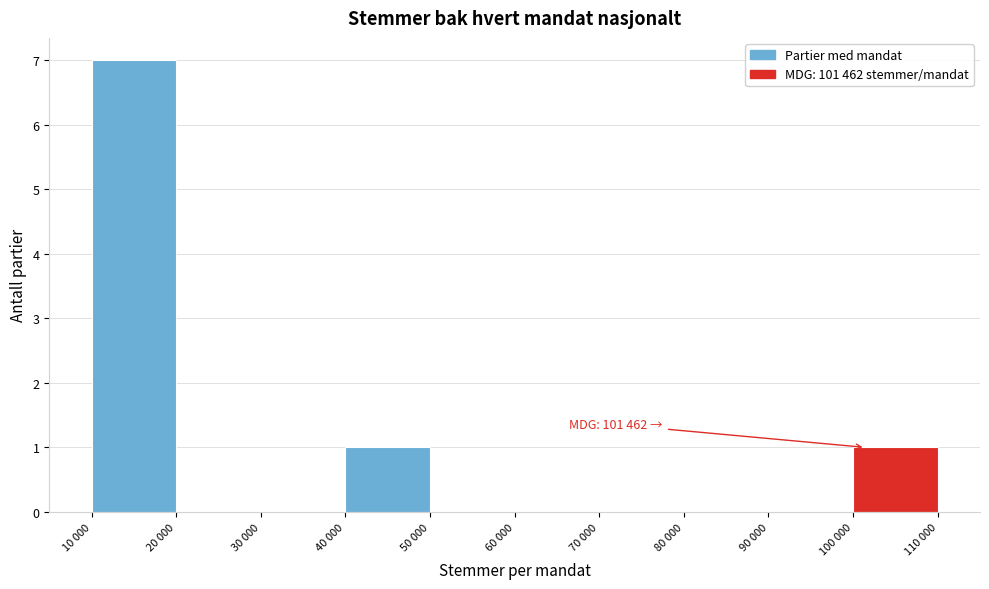

Reading right to left, list all the values displayed in this chart.

100 000=1	90 000=0	80 000=0	70 000=0	60 000=0	50 000=0	40 000=1	30 000=0	20 000=0	10 000=7